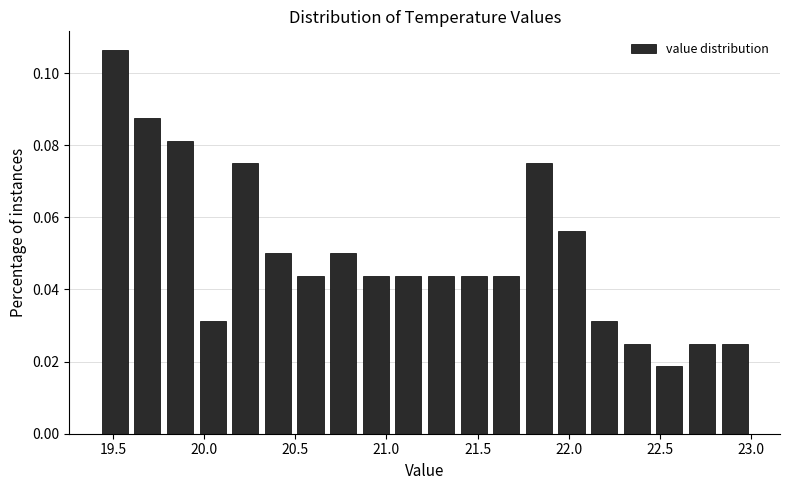

Read against the x-axis, roughly where is the centre of the tallest bar?

19.50